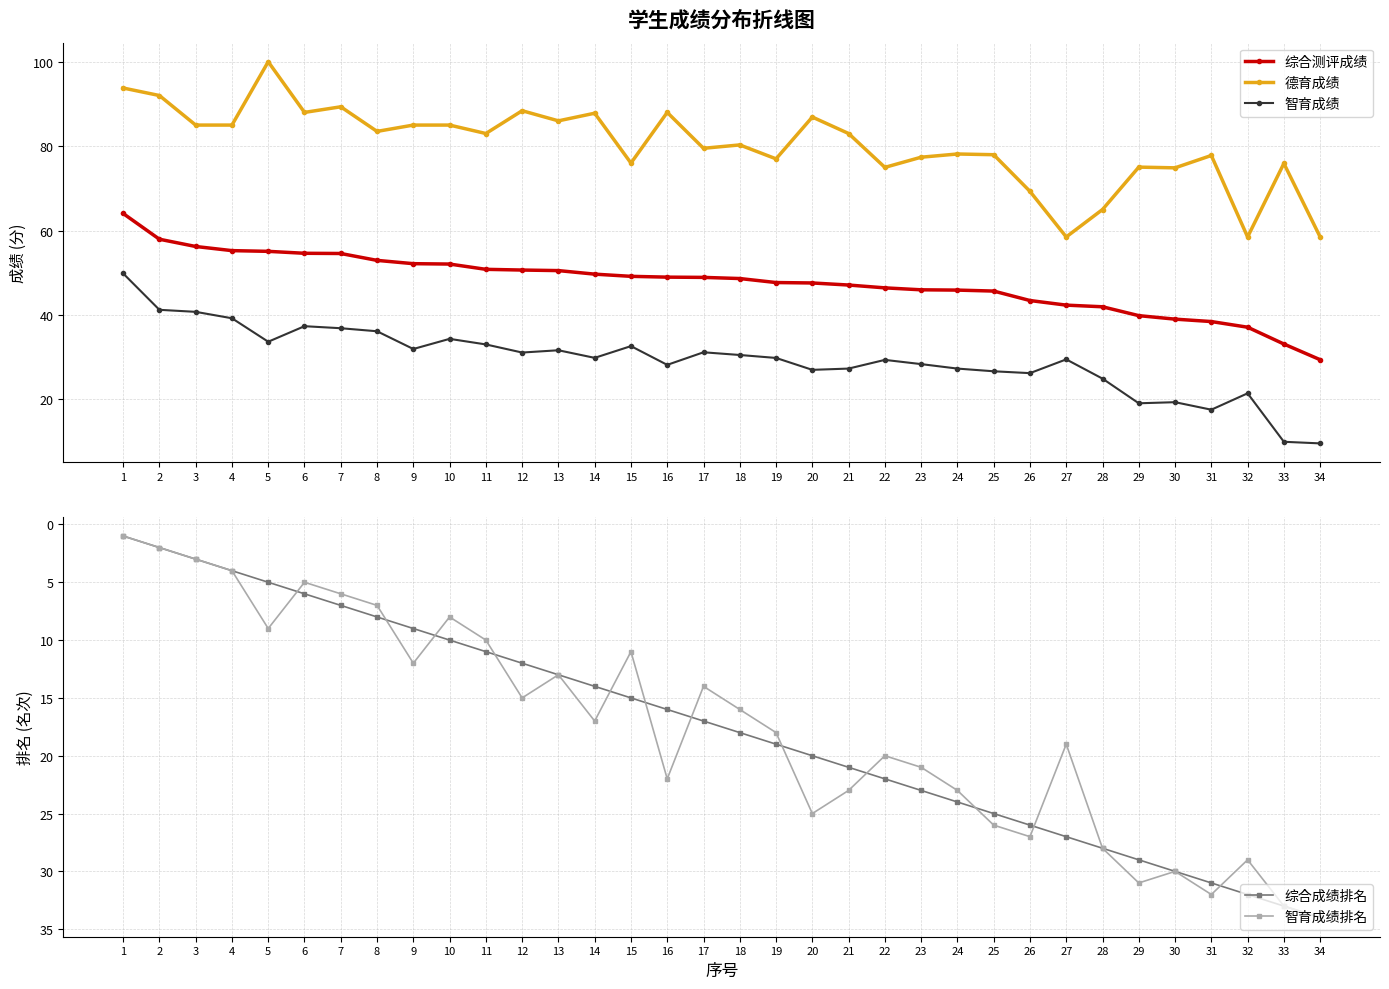

What is the difference between the maximum and minimum values in the 智育成绩排名 series?

33